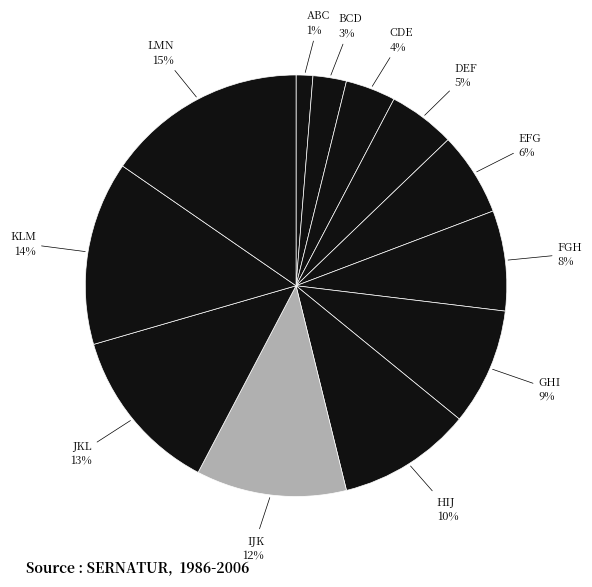

Is it true that DEF is 1% of the pie?

False